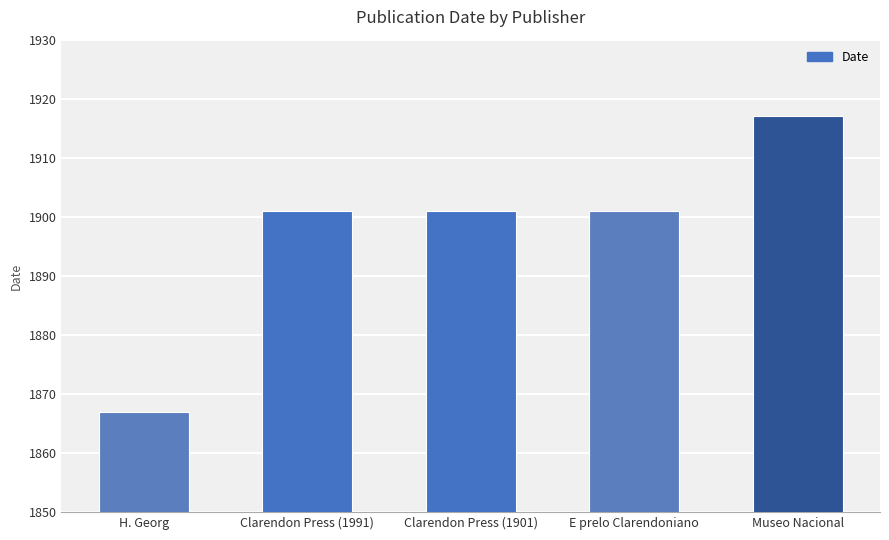

How many bars are there in total?

5